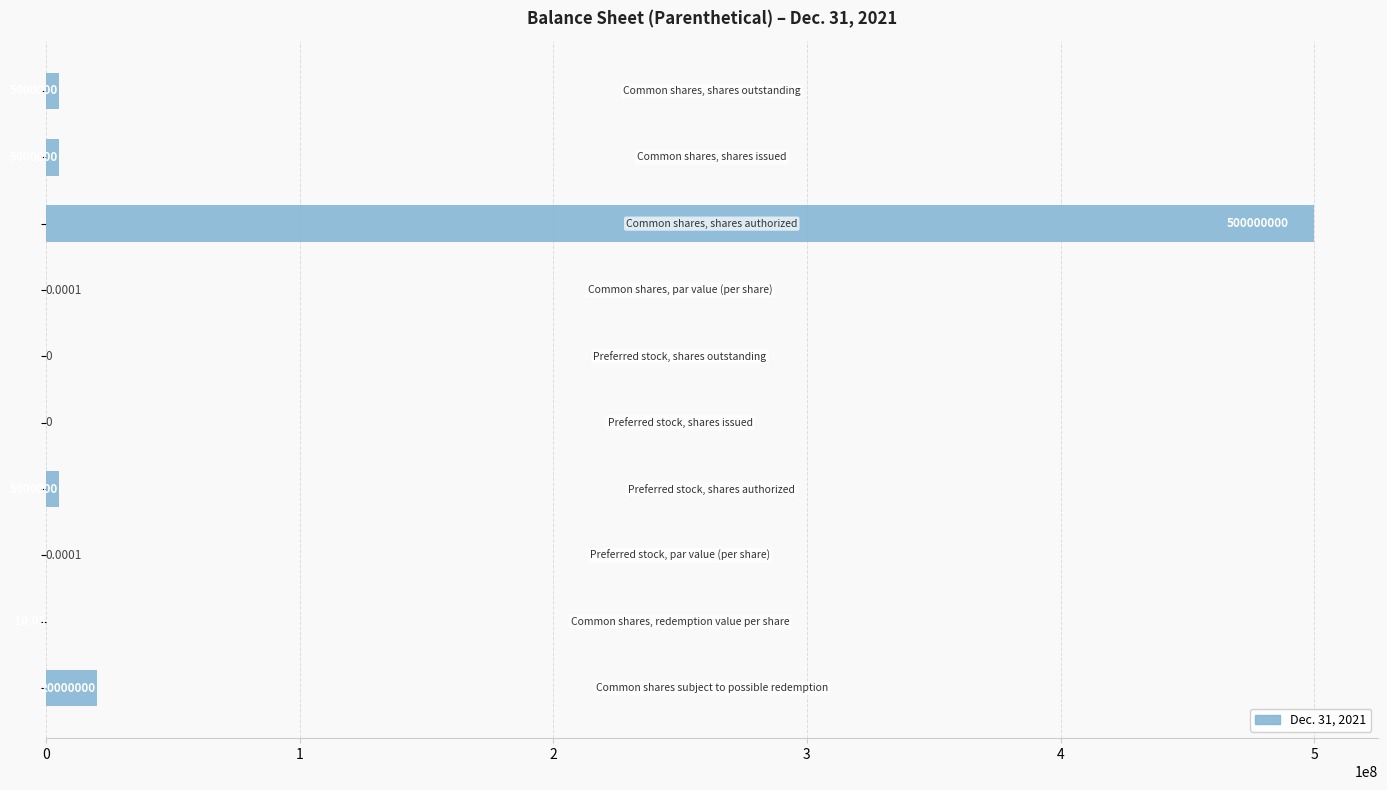

What is the average value?

53500001.0